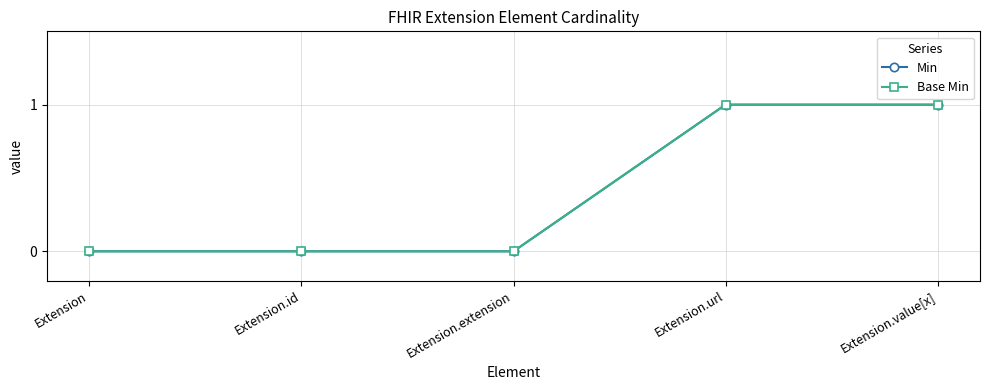

Count the Base Min values in the range 0 to 1.

5